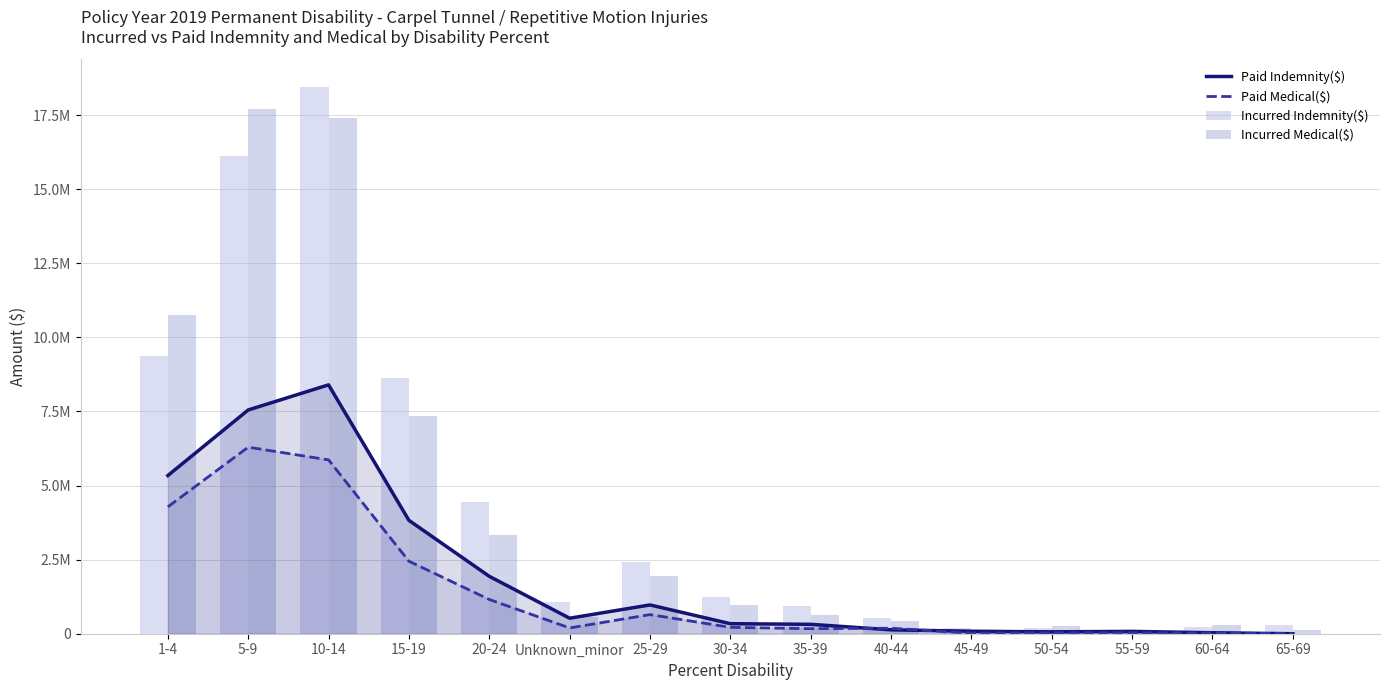

Reading right to left, what are all the values shown in this chart?

Paid Indemnity($): 65-69=0	60-64=32476	55-59=79044	50-54=63498	45-49=84073	40-44=130966	35-39=317592	30-34=338904	25-29=971646	Unknown_minor=523558	20-24=1937477	15-19=3826491	10-14=8398961	5-9=7551318	1-4=5337983
Paid Medical($): 65-69=1493	60-64=23788	55-59=31334	50-54=32252	45-49=18532	40-44=186190	35-39=169744	30-34=215264	25-29=645445	Unknown_minor=194587	20-24=1155652	15-19=2447102	10-14=5866969	5-9=6295521	1-4=4281490
Incurred Indemnity($): 65-69=302397	60-64=241895	55-59=126130	50-54=181068	45-49=198357	40-44=533848	35-39=918843	30-34=1242589	25-29=2424724	Unknown_minor=1081863	20-24=4442320	15-19=8617667	10-14=18463436	5-9=16124182	1-4=9386496
Incurred Medical($): 65-69=112646	60-64=288703	55-59=46486	50-54=245254	45-49=91783	40-44=422573	35-39=625612	30-34=963900	25-29=1963369	Unknown_minor=571507	20-24=3337549	15-19=7335020	10-14=17402754	5-9=17710332	1-4=10768211